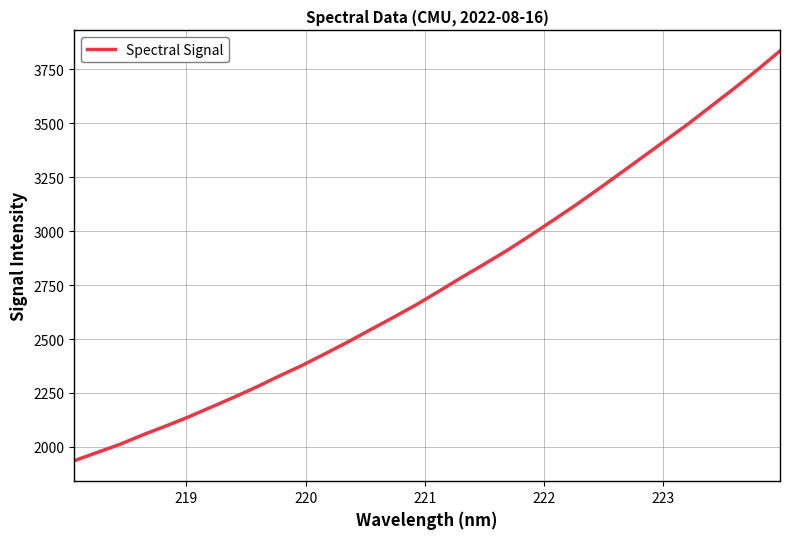

What is the difference between the maximum and minimum values?

1899.8